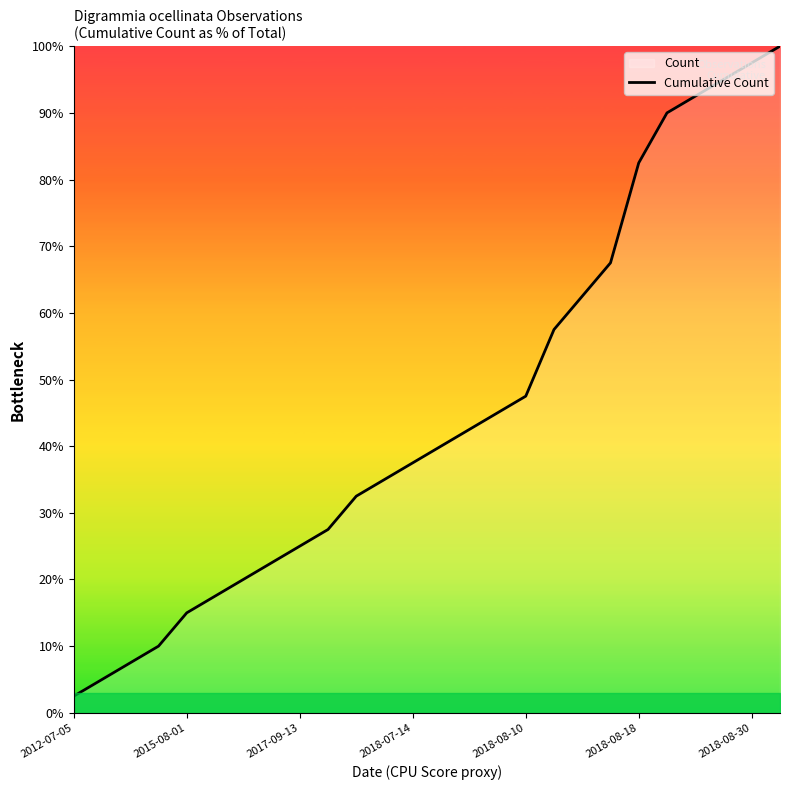

The value at 2018-07-14 is 37.5. True or false?

True